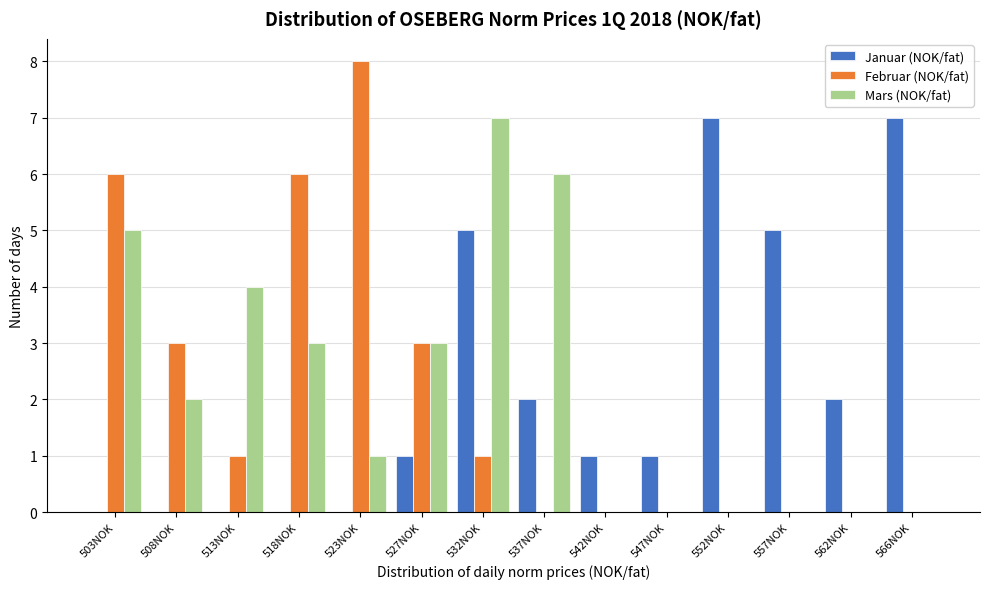

What value does the Februar (NOK/fat) series have at 518NOK?

6